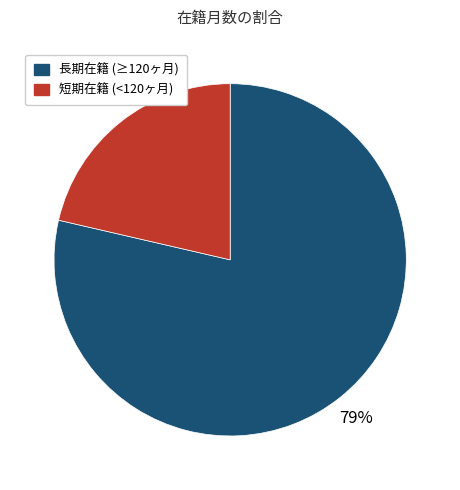

Count the number of slices in the pie.

2